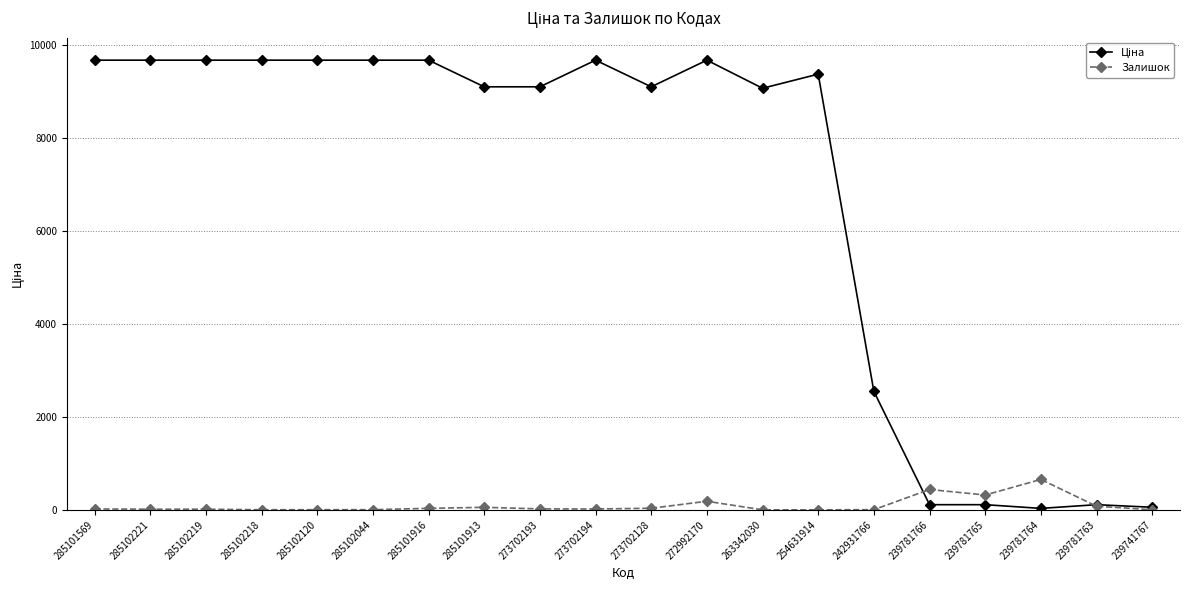

True or false: Залишок has more than 1 points higher than both neighbors.

True